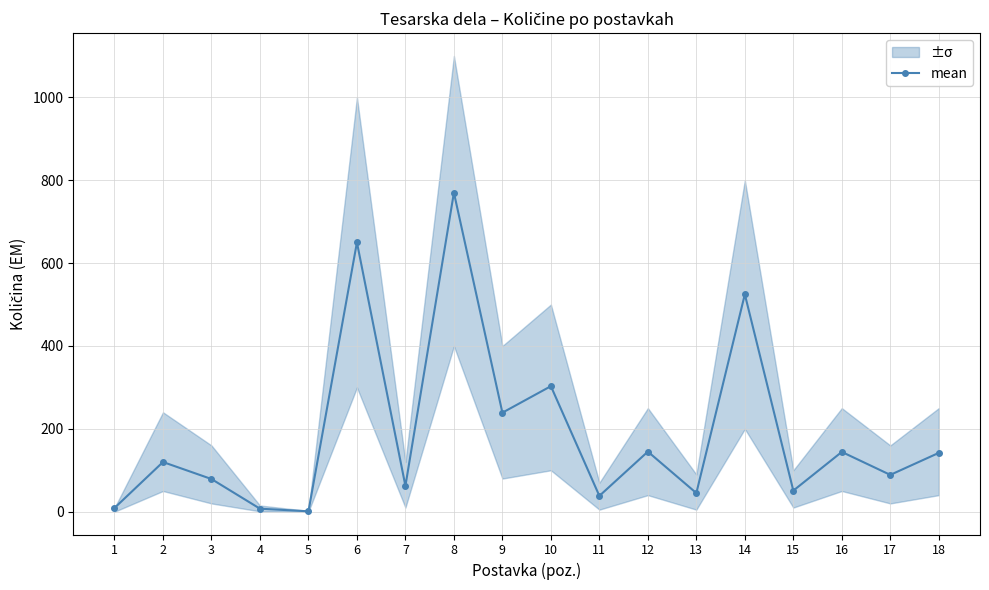

True or false: the data shows 354.0 at 9.

False